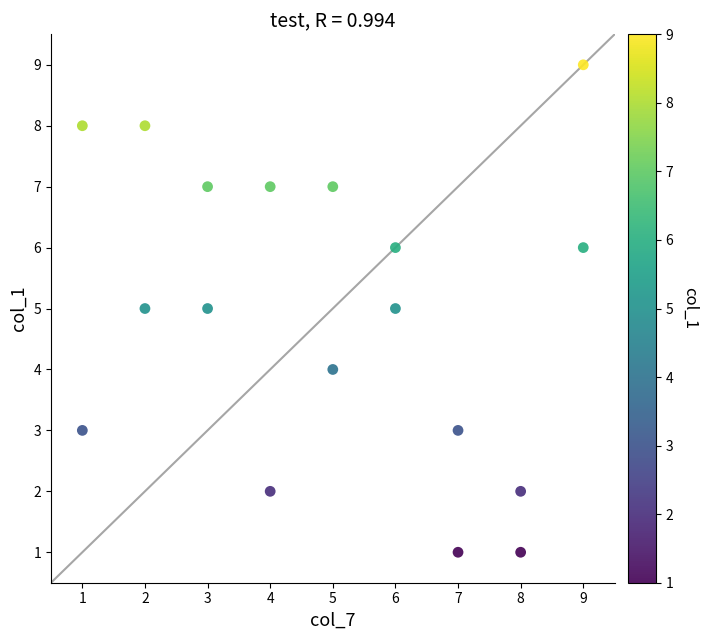

How many points are shown in the scatter plot?

18